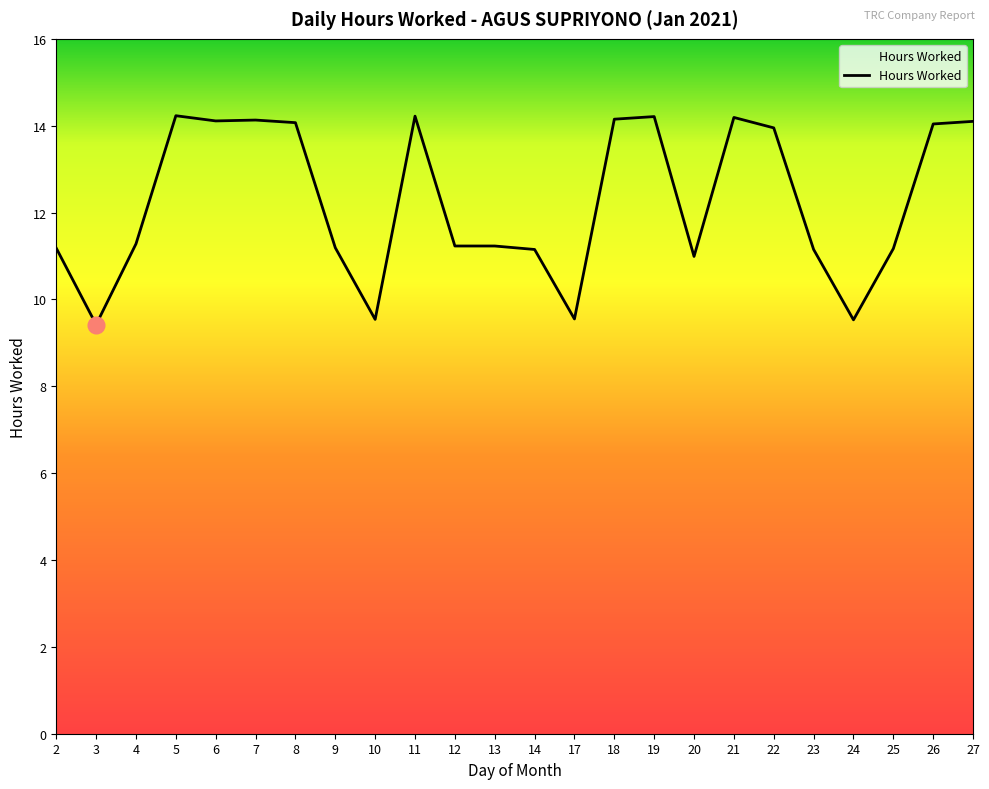

The chart shows a value of 11.0 at 20. True or false?

True